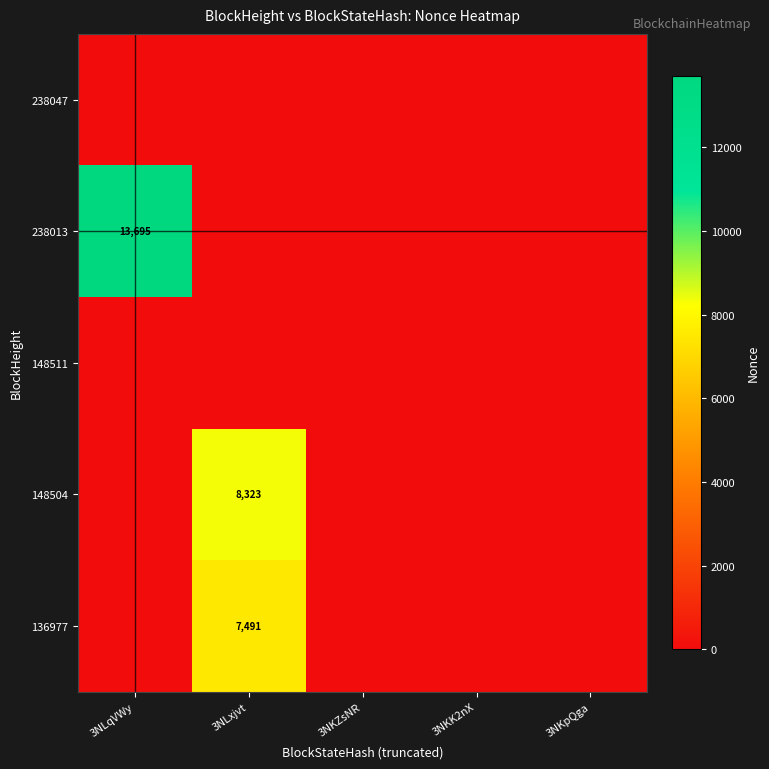

List the series in order of their peak value, highest first.

238013, 148504, 136977, 238047, 148511